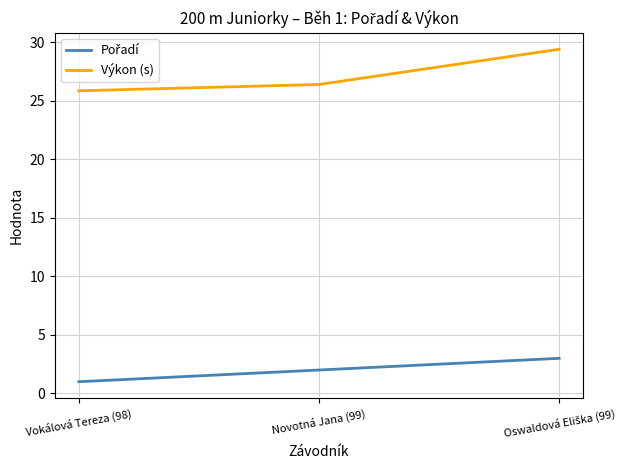

The value of Výkon (s) at Vokálová Tereza (98) is 46.0. True or false?

False